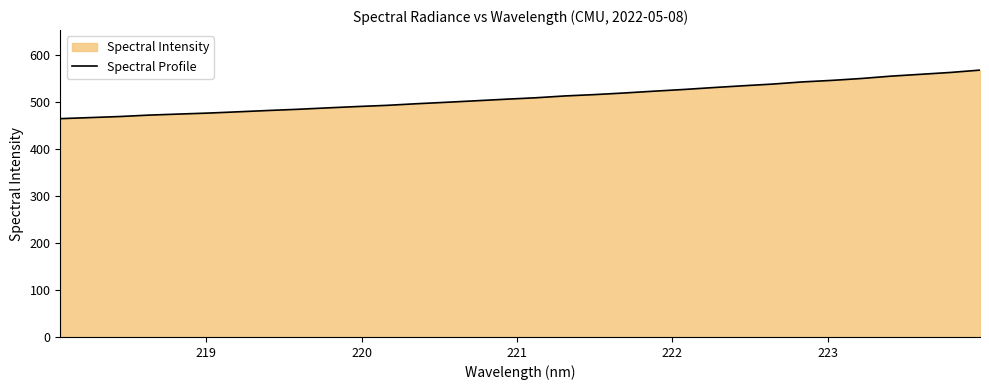

What is the greatest value displayed?

568.0